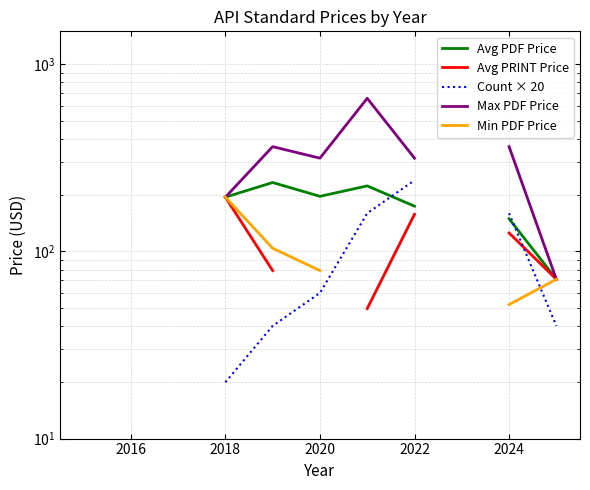

How many data points in Avg PRINT Price are less than 71?

1